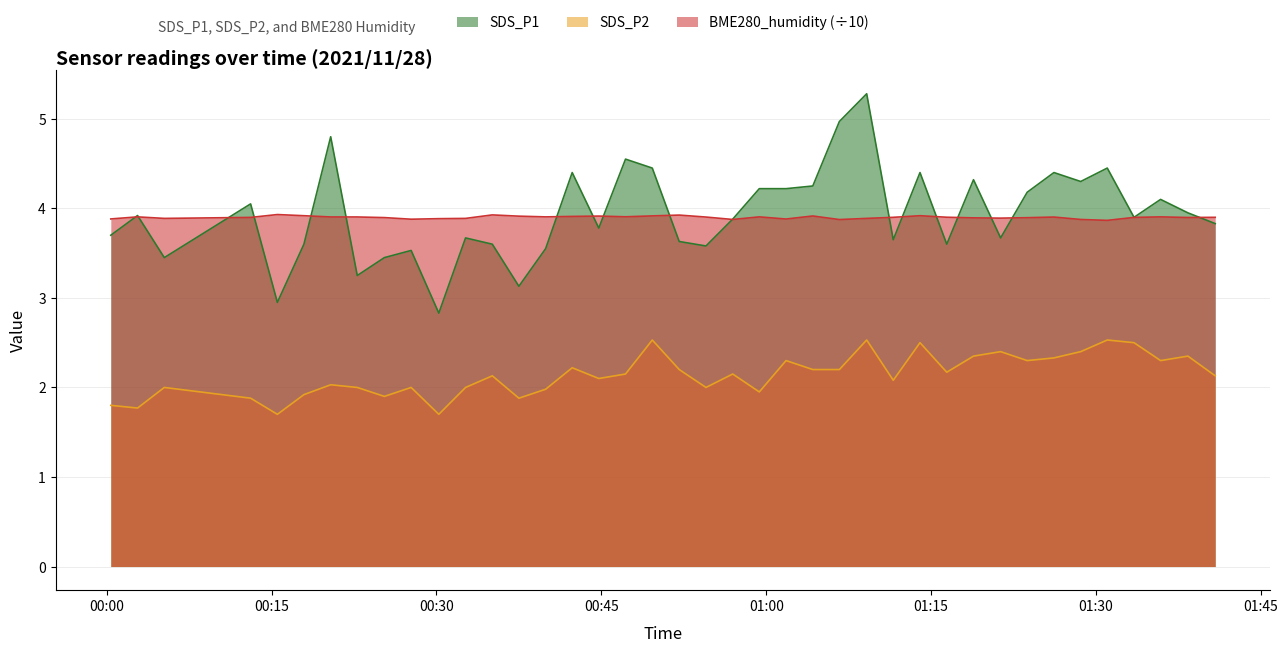

How many lines are shown in the chart?

3